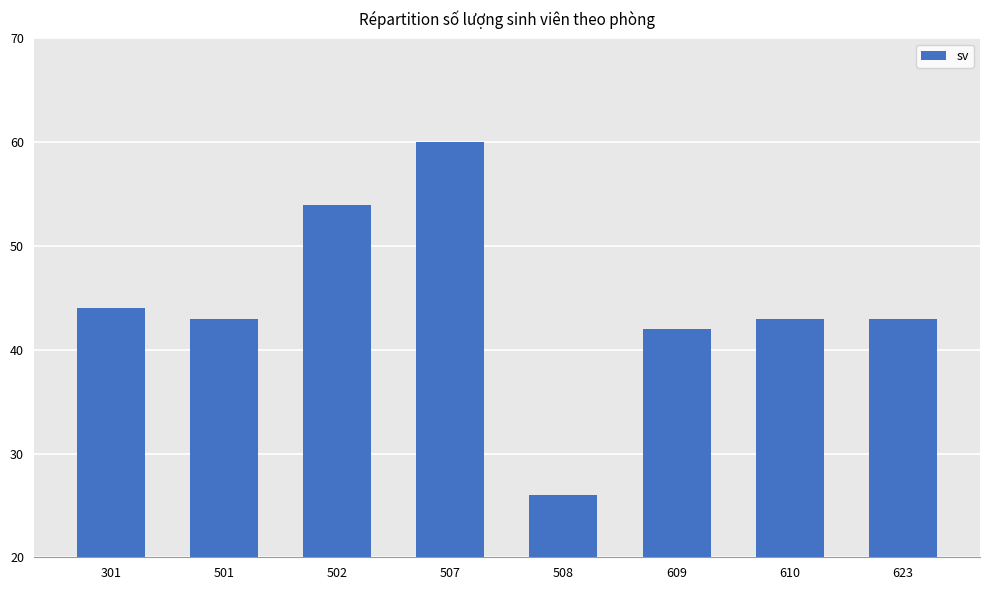

What is the difference between the maximum and second lowest values?

18